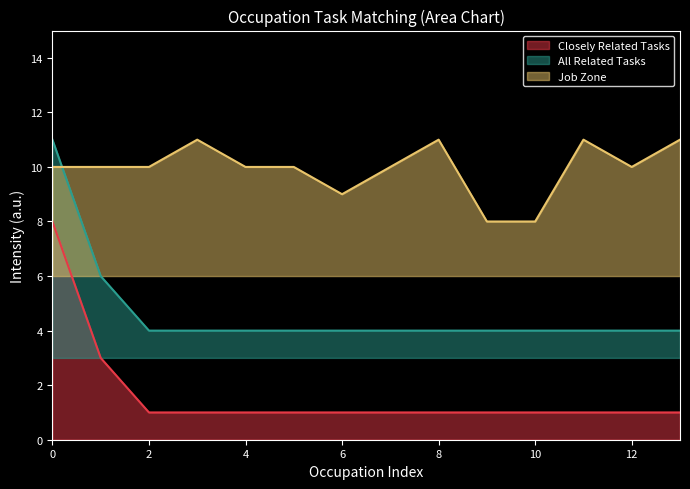

How many values in the Closely Related Tasks series exceed 1?

2